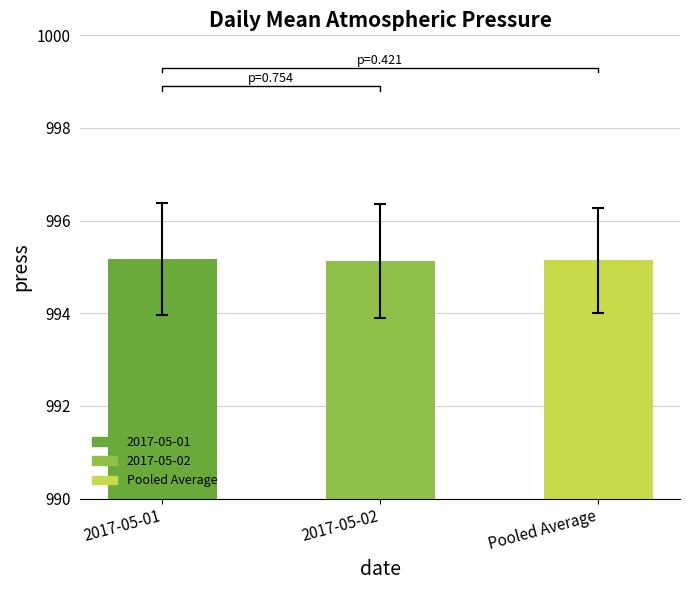

How many data points does each series have?

3